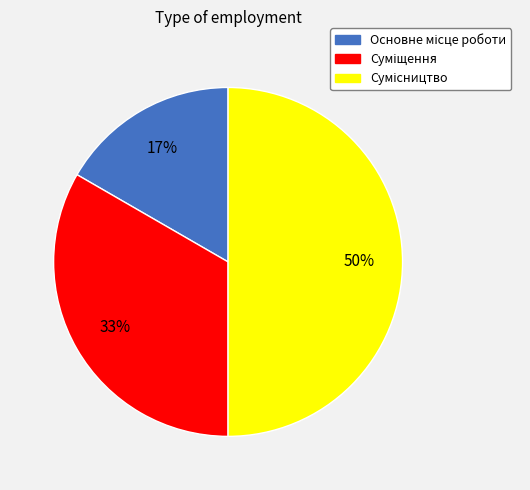

To the nearest percent, what is the difference between the largest and smallest slice percentages?

33%